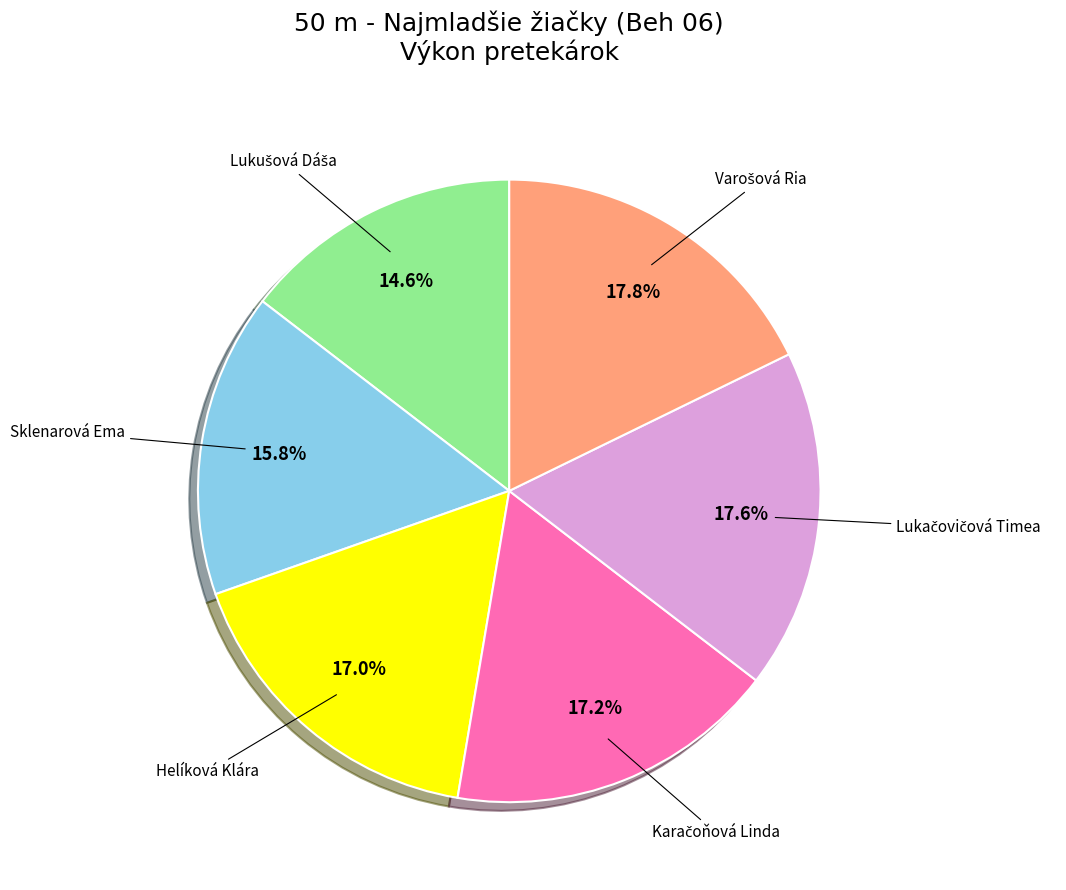

Does any single category account for the majority?

No